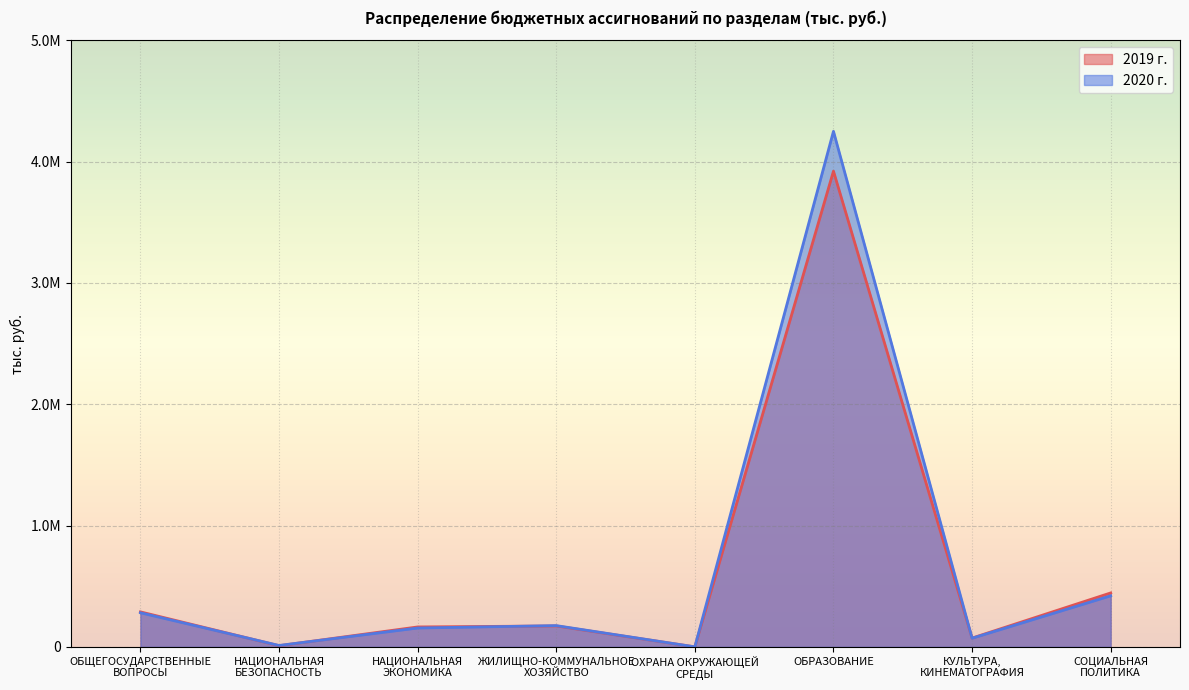

Reading left to right, transcribe all the data shown in this chart.

2019 г.: 288608.9	9680.0	164330.8	172541.4	180.0	3920673.7	72583.9	444736.3
2020 г.: 281215.5	11680.0	155500.3	175260.2	210.0	4248984.2	71248.1	421112.4